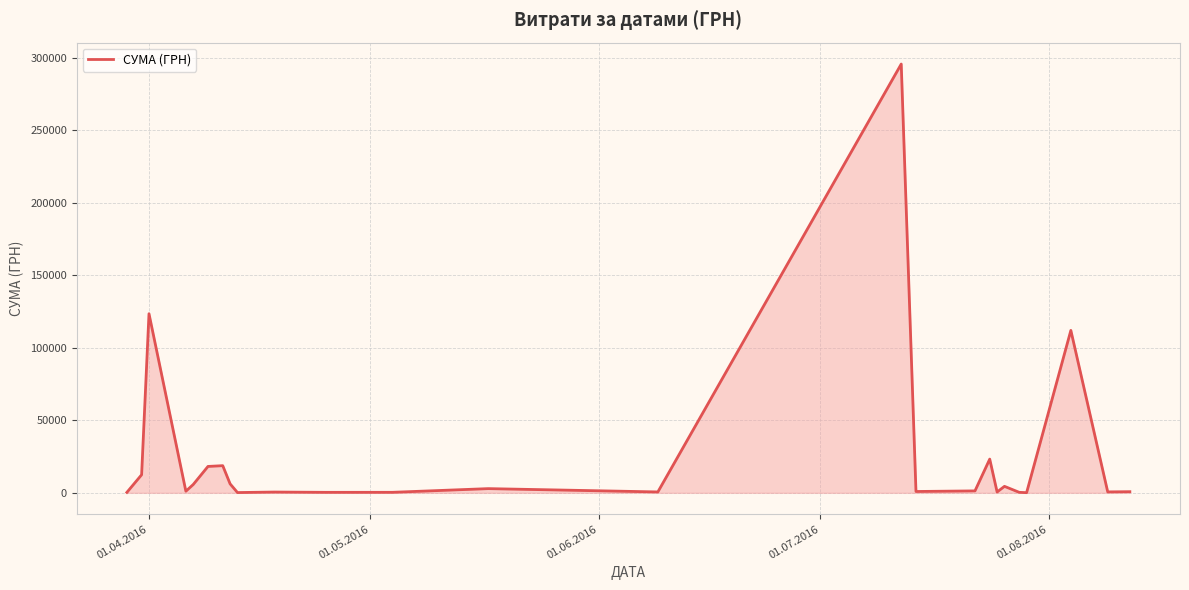

What is the difference between the maximum and minimum values?

295540.8